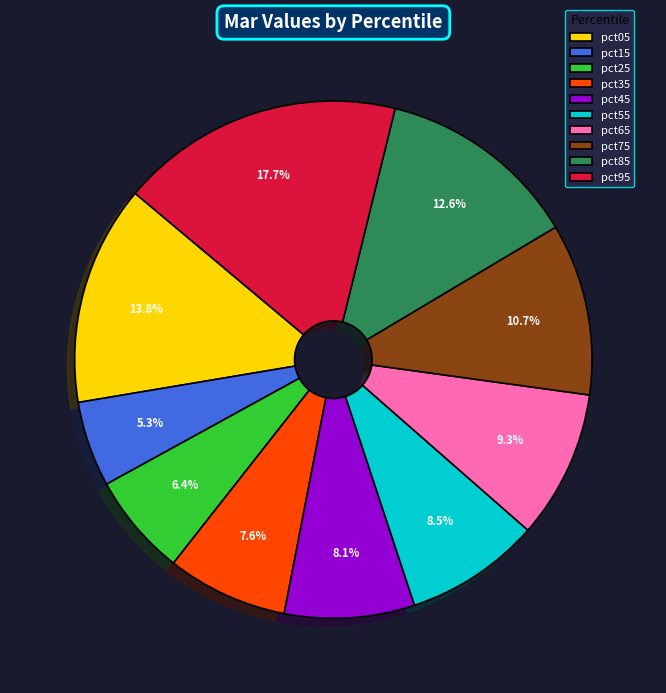

How many segments does this pie chart have?

10